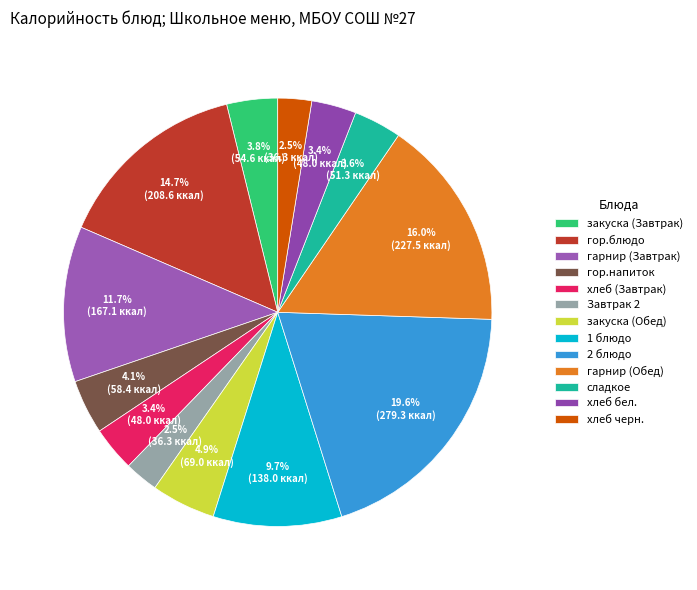

To the nearest percent, what portion does закуска (Обед) represent?

5%